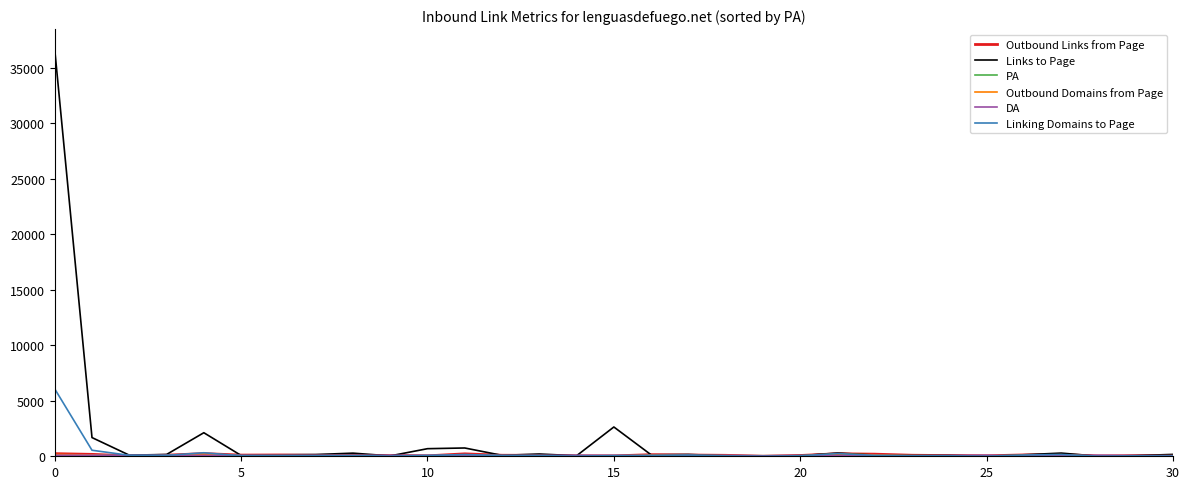

What is the maximum value for Linking Domains to Page?

6073